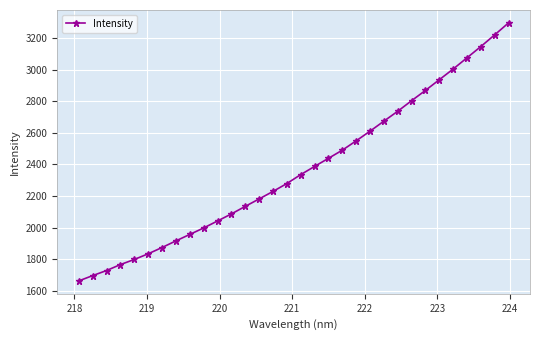

What is the greatest value displayed?

3294.5